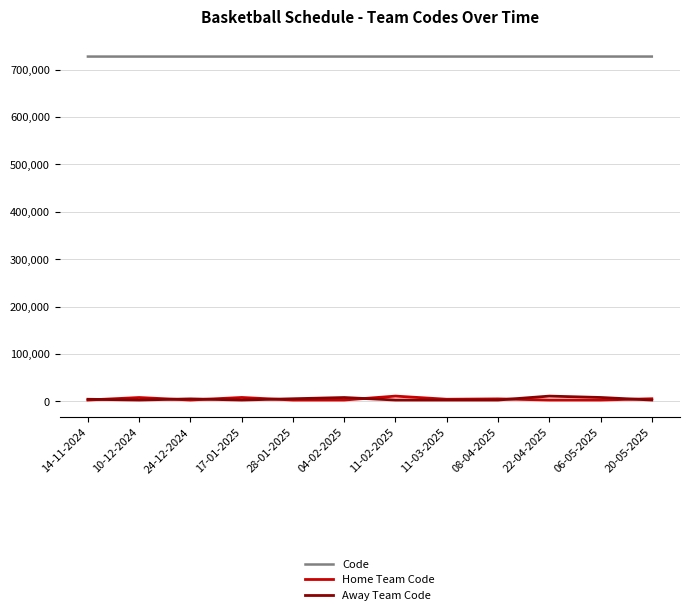

True or false: Code and Away Team Code cross at least once.

False